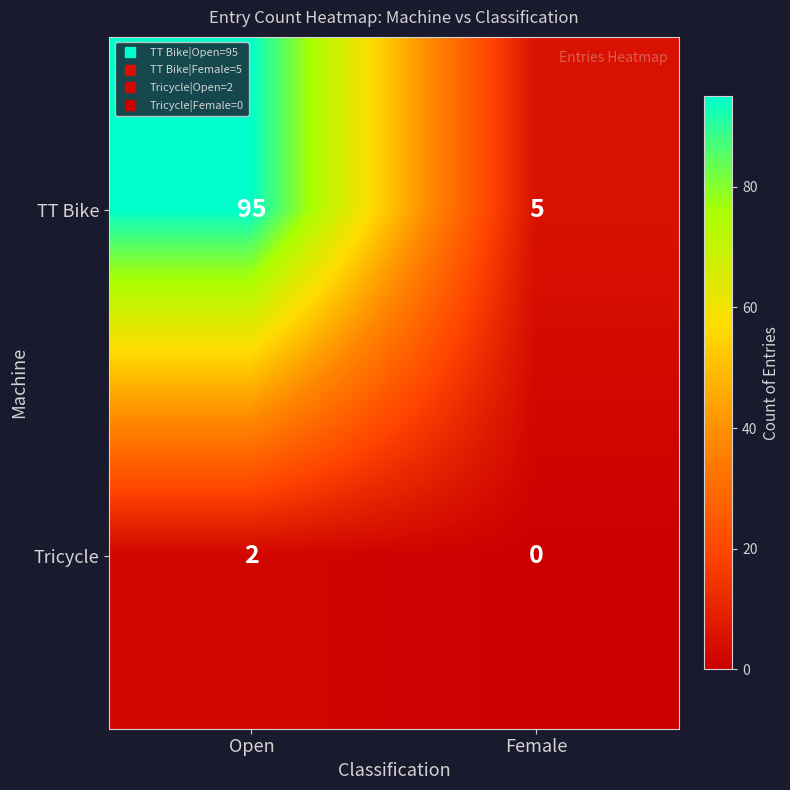

What is the difference between the maximum and minimum values in the TT Bike series?

90